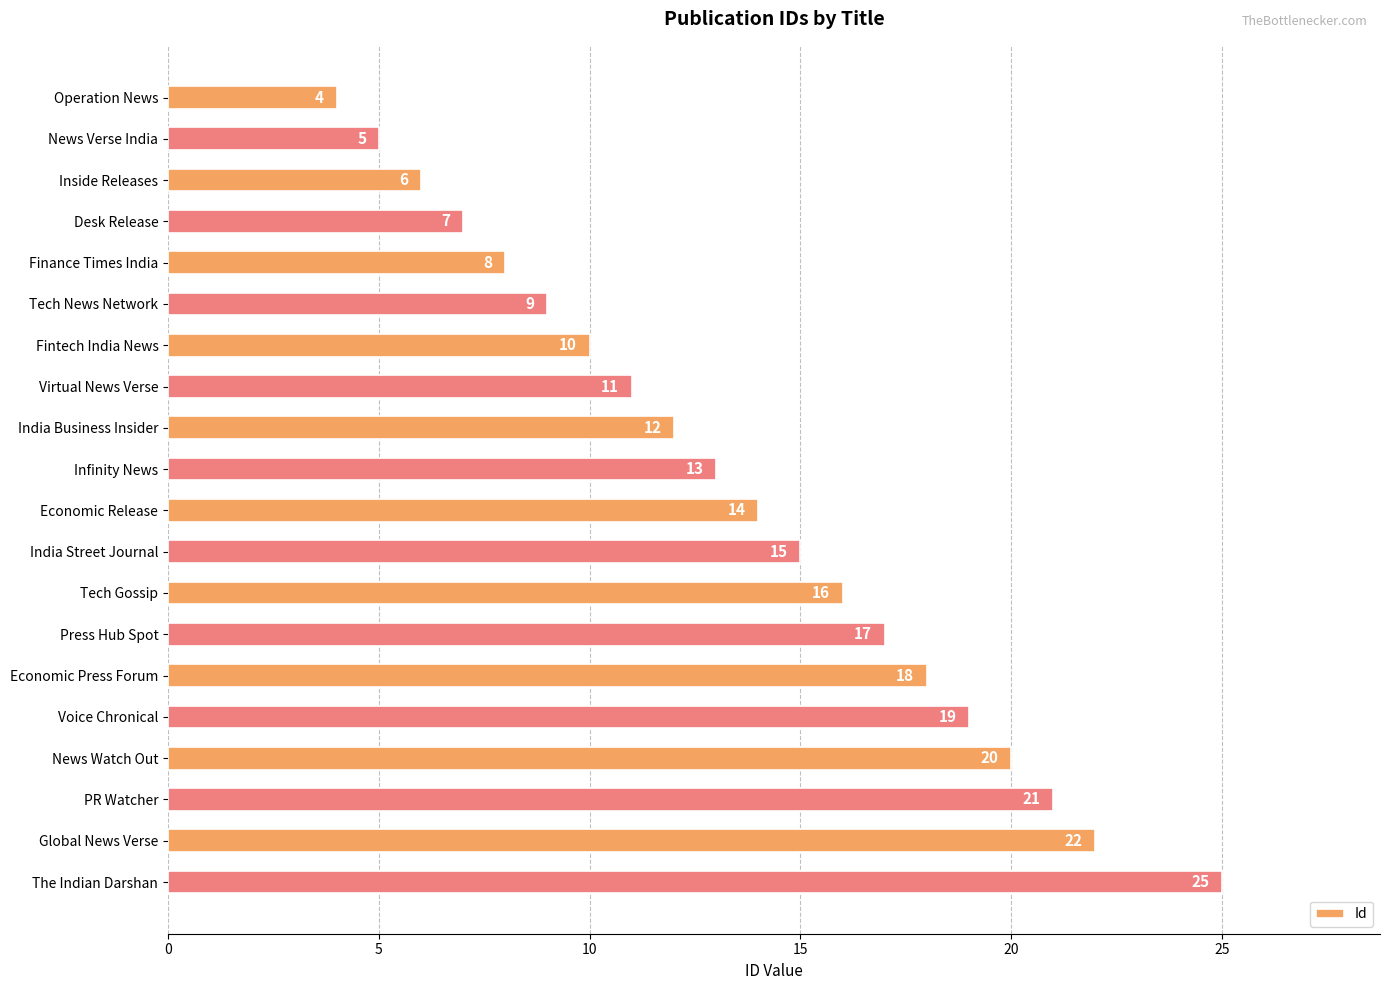

How many series are shown in this chart?

1